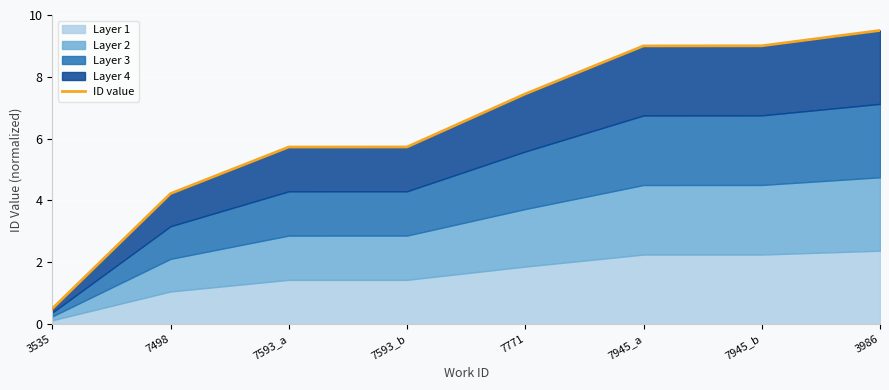

Rank the categories by value from highest to lowest.

3986, 7945_b, 7945_a, 7771, 7593_b, 7593_a, 7498, 3535